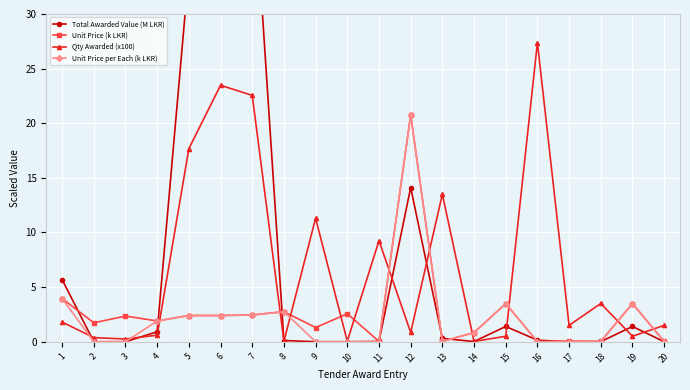

Between 19 and 7, which is larger?

7